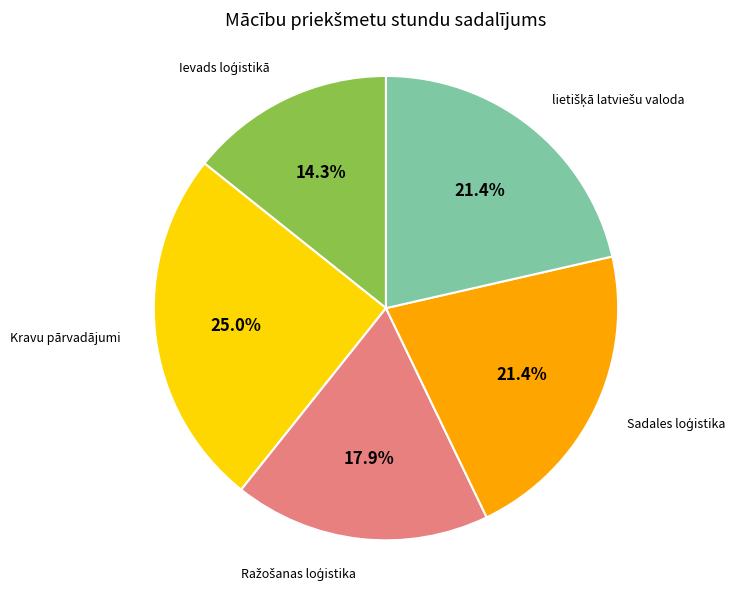

Is there any slice that represents more than half of the pie?

No